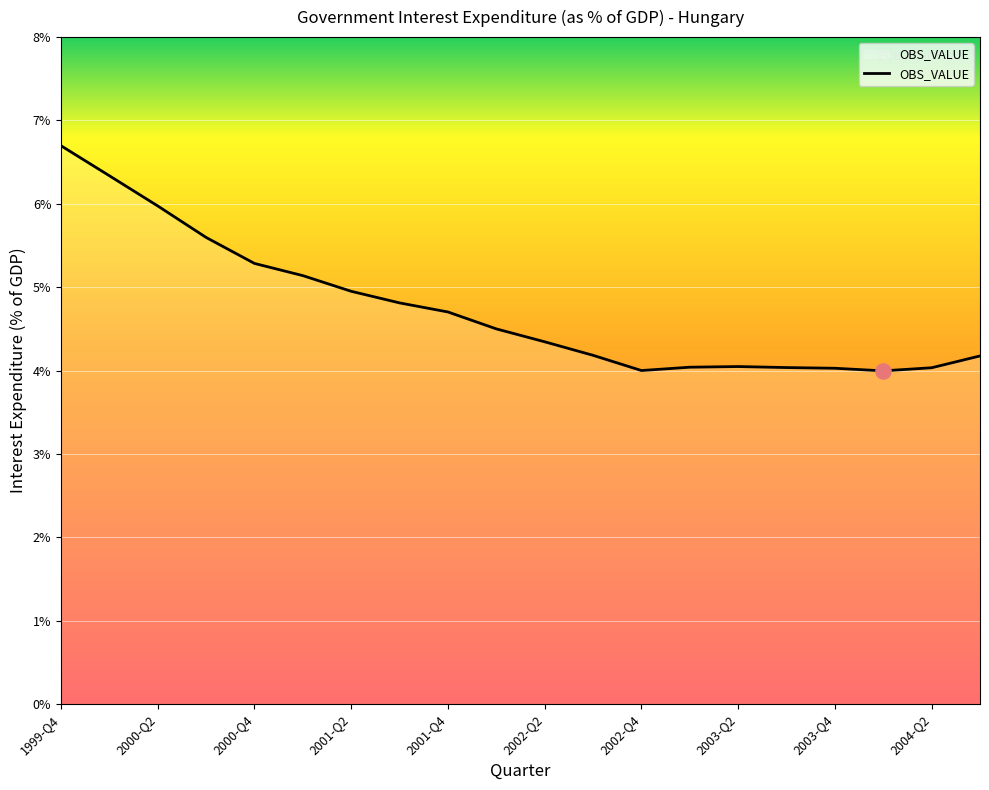

What is the smallest value displayed?

4.0